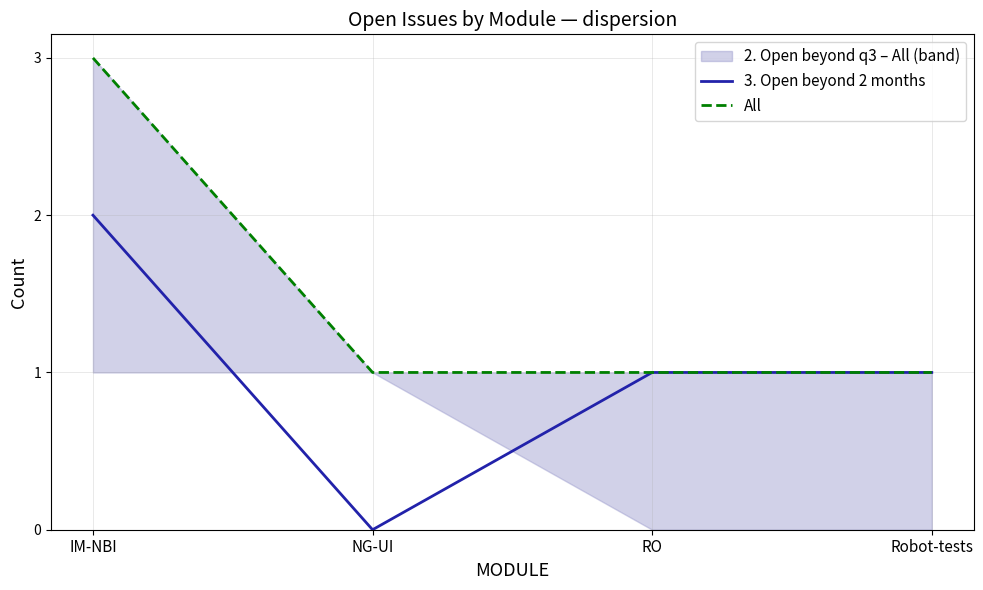

At which label does All reach its minimum?

NG-UI